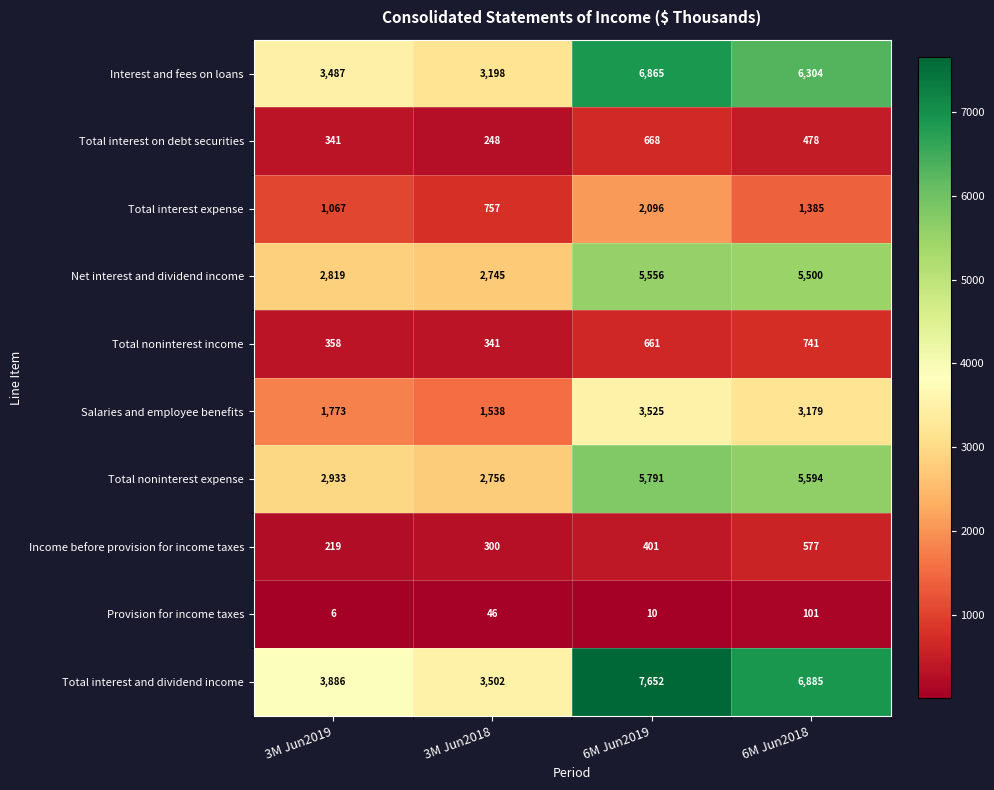

At which label is Total interest on debt securities closest to 458?

6M Jun2018